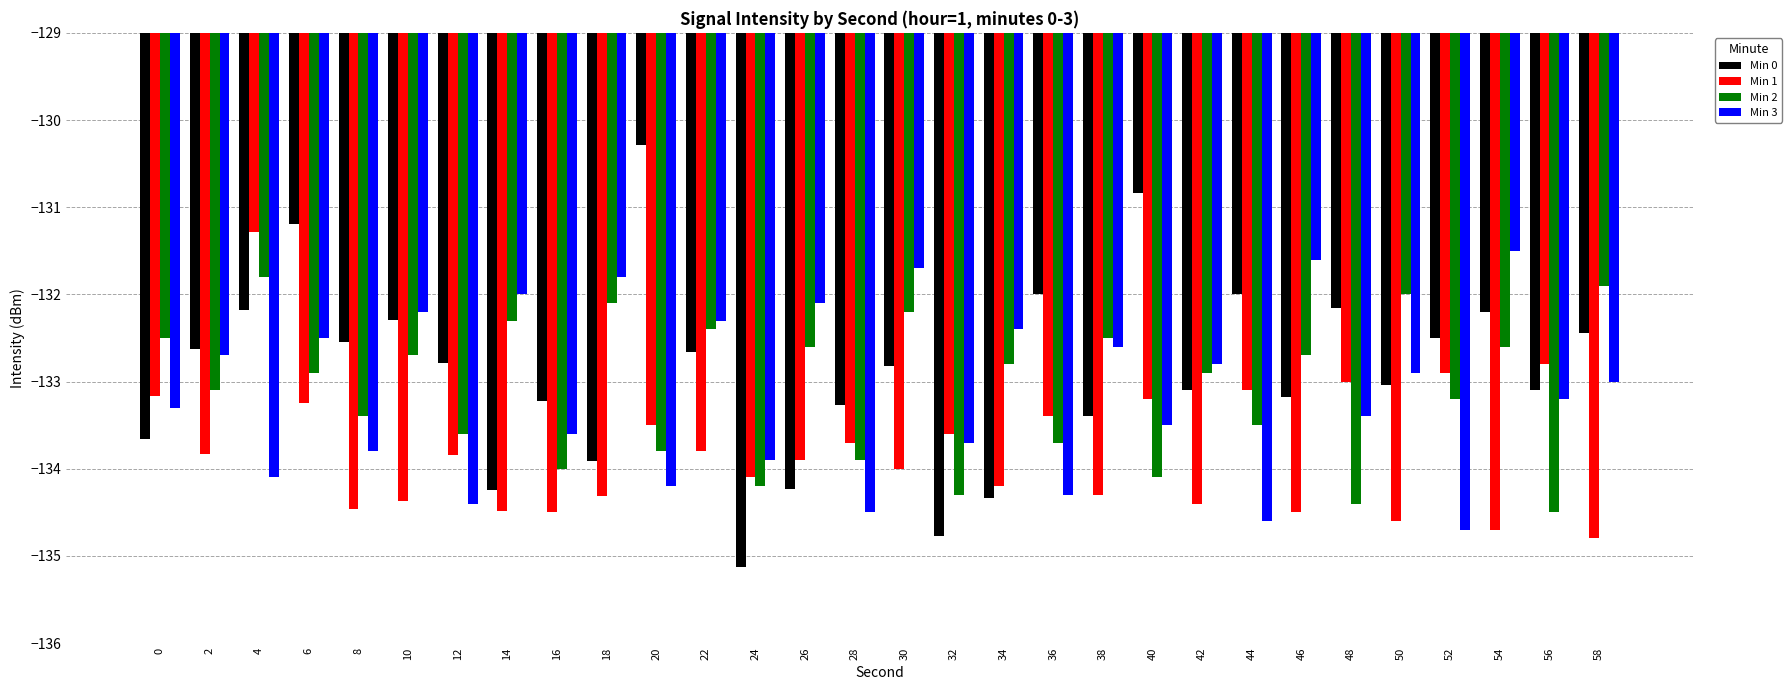

At 34, list the series in order from largest to smallest.

Min 3, Min 2, Min 1, Min 0